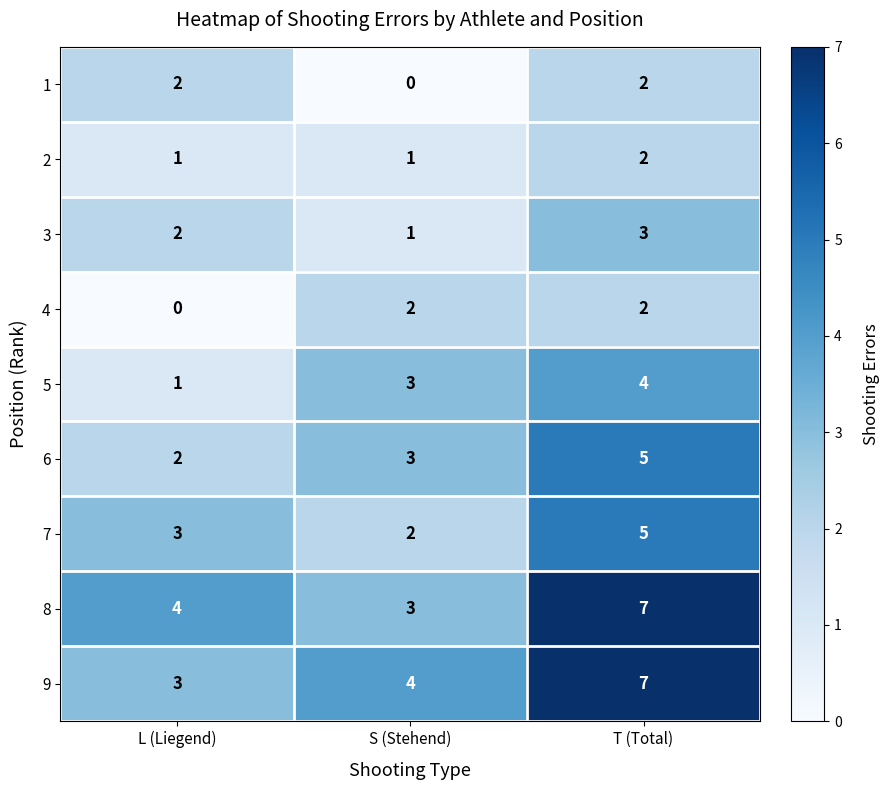

Count the number of categories in the chart.

3